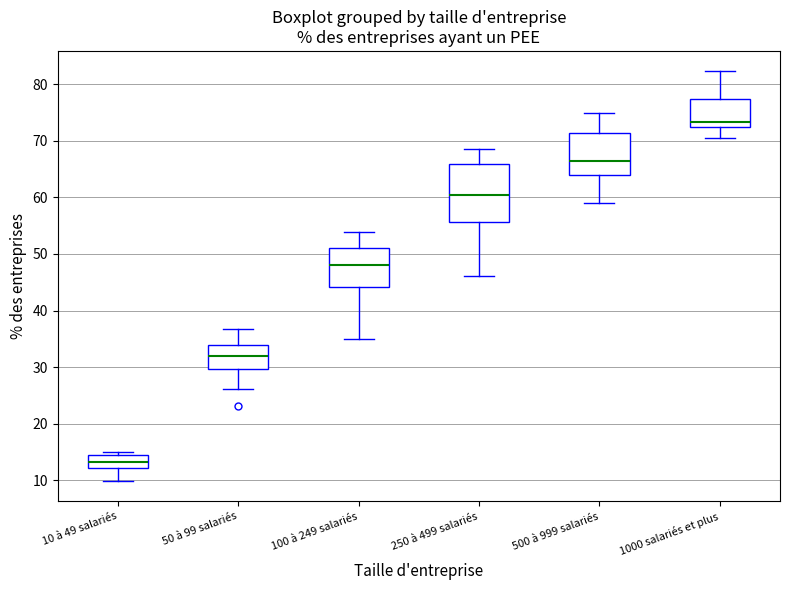

Reading left to right, transcribe this box plot: for each box, give where its median line is, the range the box spans, and where its two whiskers end, as read against the y-axis. The values are not printed on the chart, so give them approximately, as read against the axis.

10 à 49 salariés: median 13, box 12 to 14, whiskers 10 to 15
50 à 99 salariés: median 32, box 30 to 34, whiskers 26 to 37
100 à 249 salariés: median 48, box 44 to 51, whiskers 35 to 54
250 à 499 salariés: median 60, box 56 to 66, whiskers 46 to 69
500 à 999 salariés: median 67, box 64 to 71, whiskers 59 to 75
1000 salariés et plus: median 73, box 72 to 77, whiskers 70 to 82